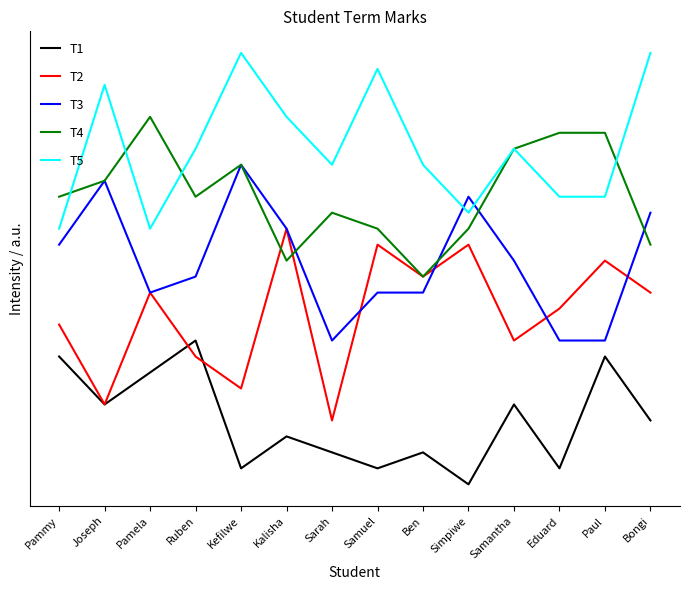

What are all the series names shown in the legend?

T1, T2, T3, T4, T5